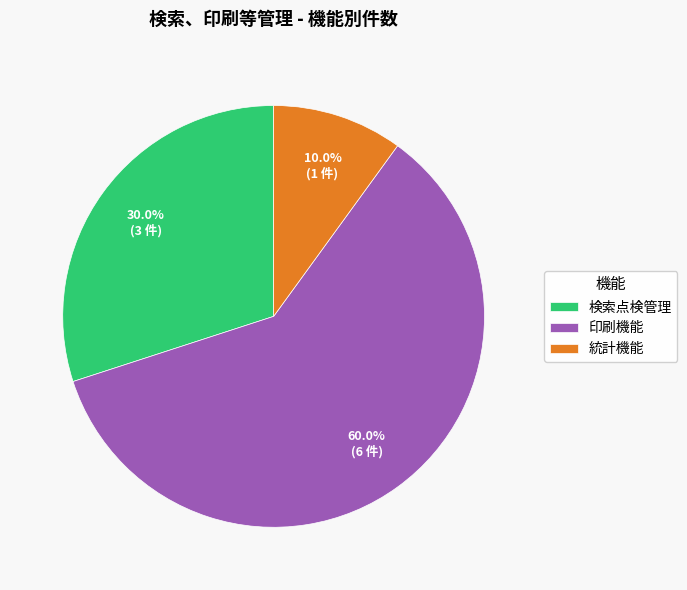

Does any single category account for the majority?

Yes